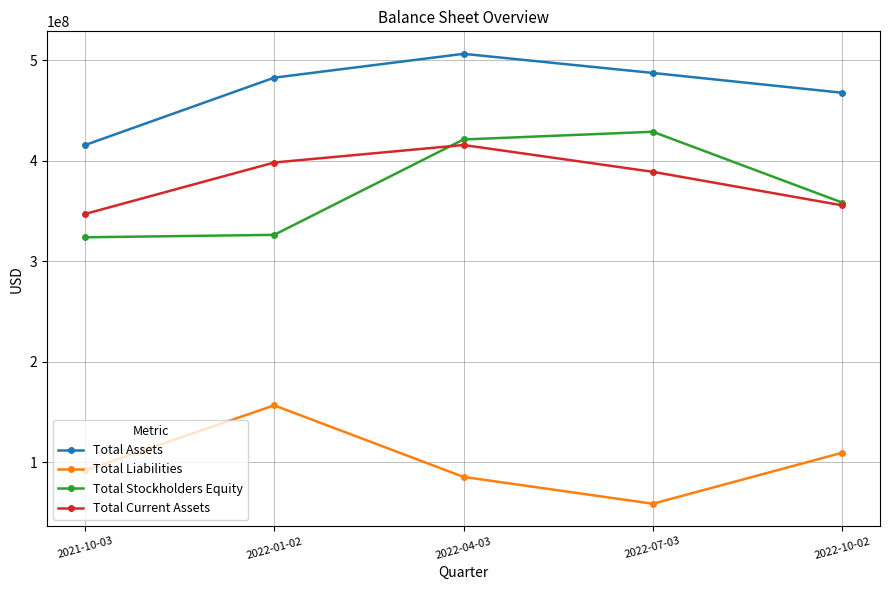

True or false: Total Current Assets and Total Assets cross at least once.

False